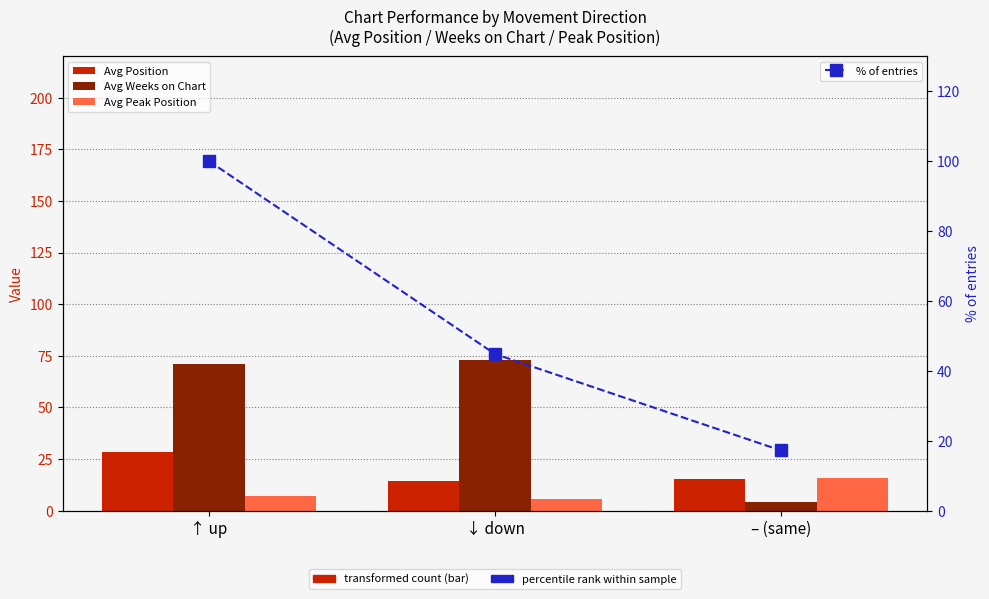

What value does the Avg Peak Position series have at ↑ up?

7.3